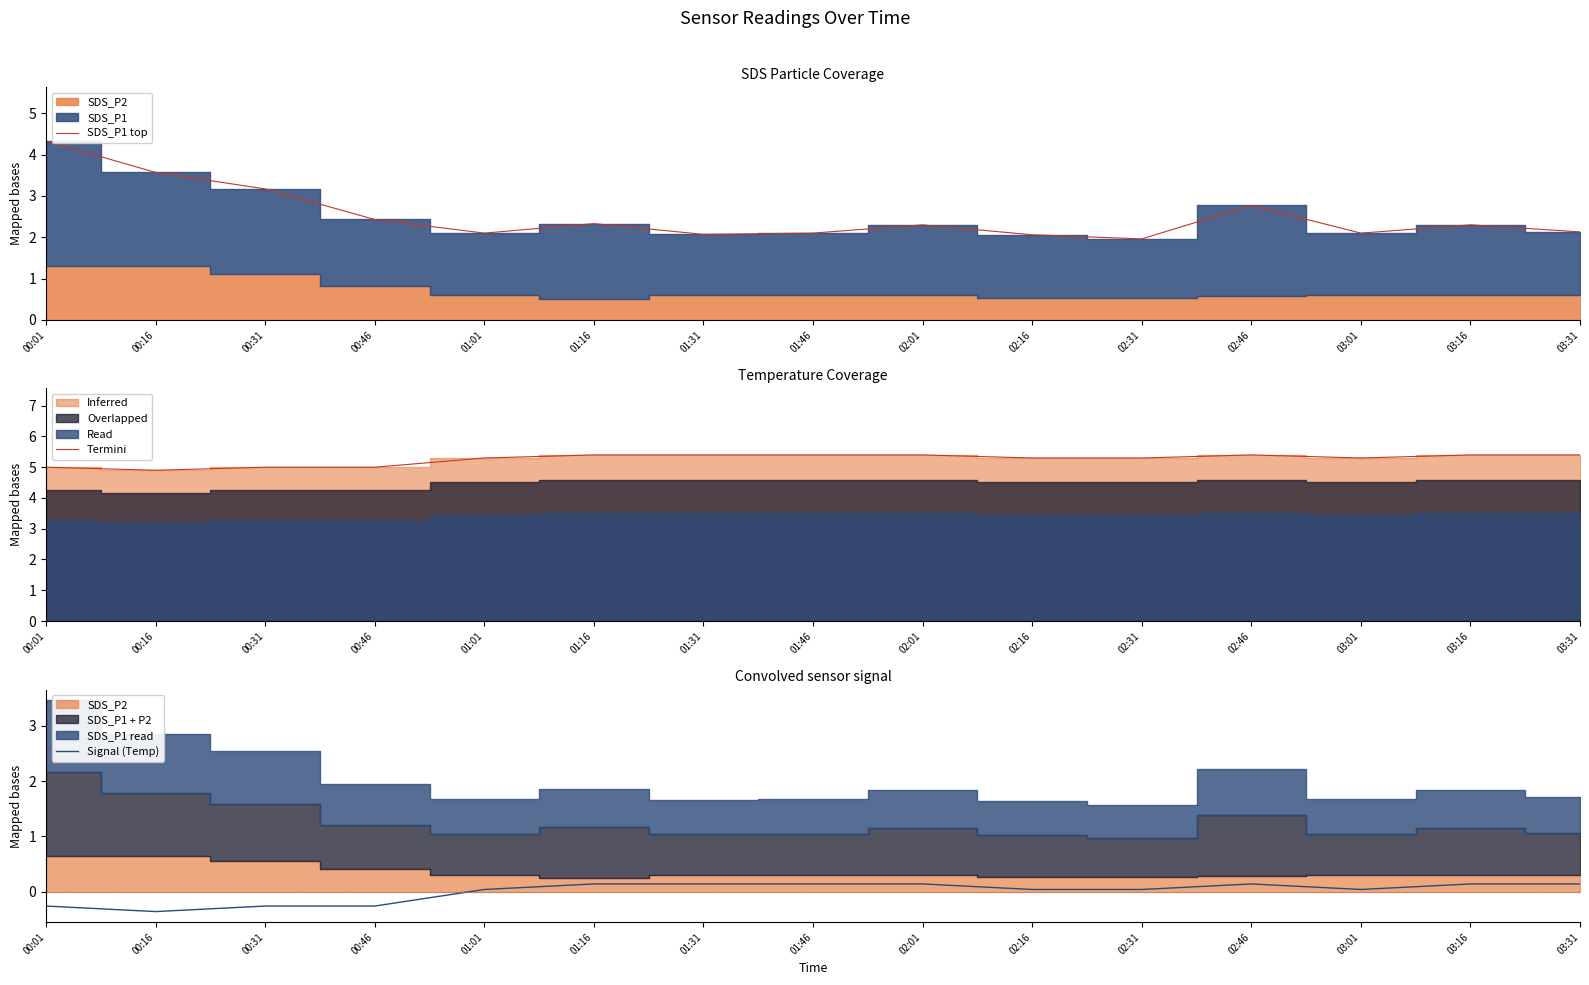

At which category is the sum across all series the highest?

00:01